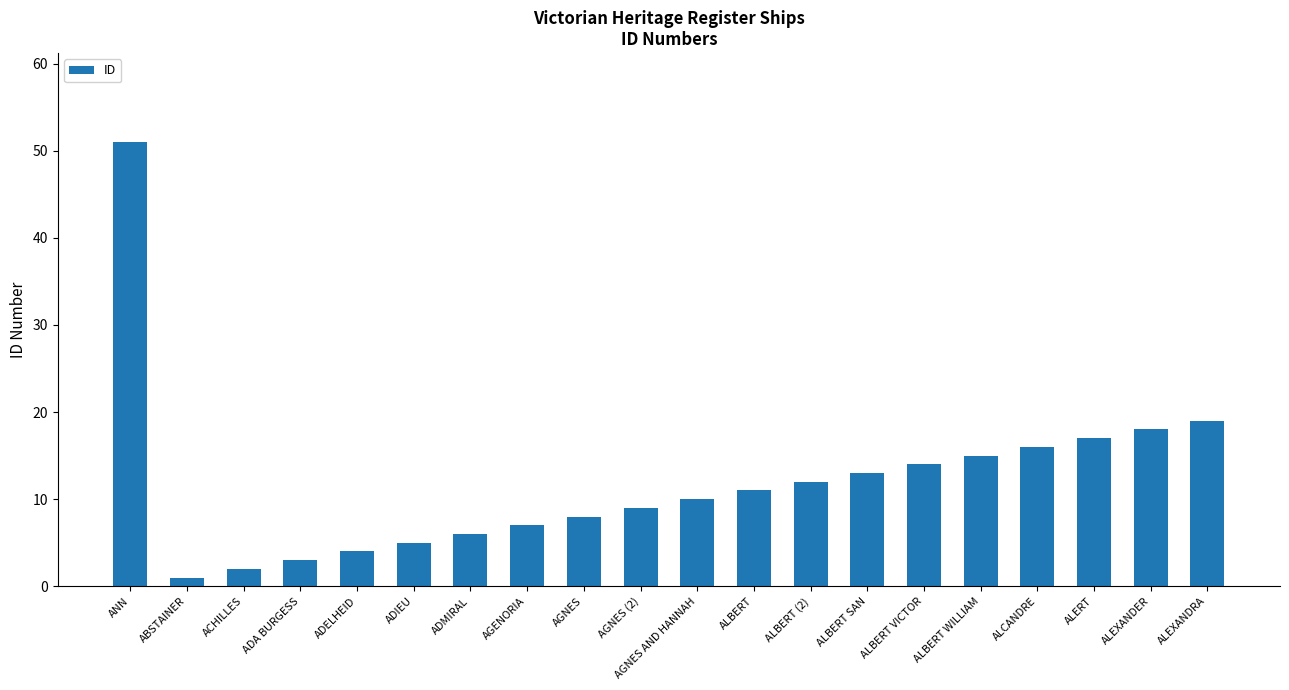

Approximately how many times larger is the value at ADMIRAL compared to ACHILLES?

3.0